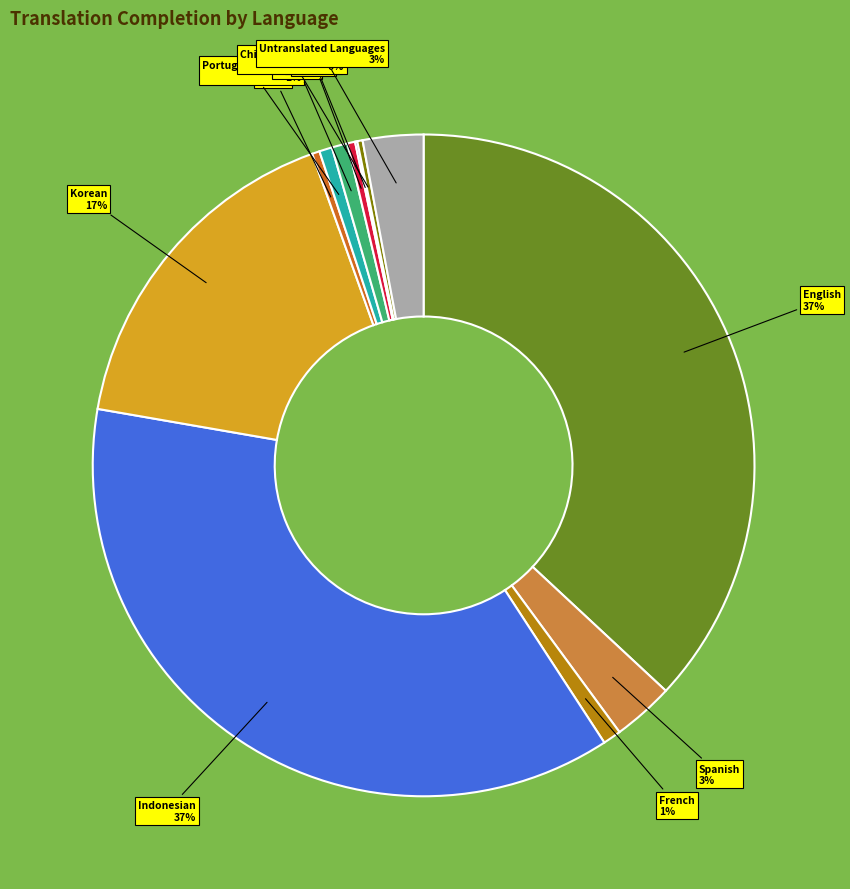

Which has a higher value, Indonesian or Portuguese (Brazil)?

Indonesian